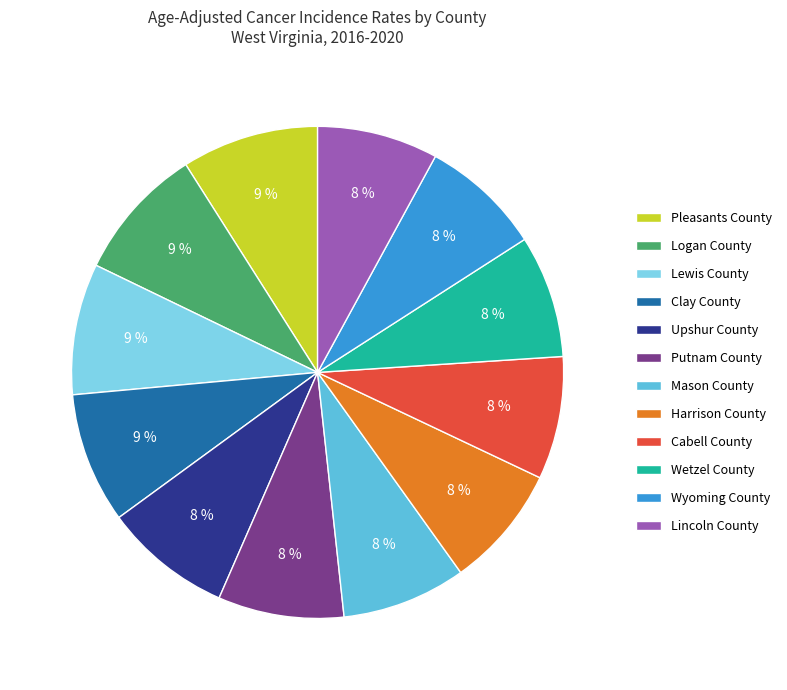

Is there a majority slice in this chart?

No